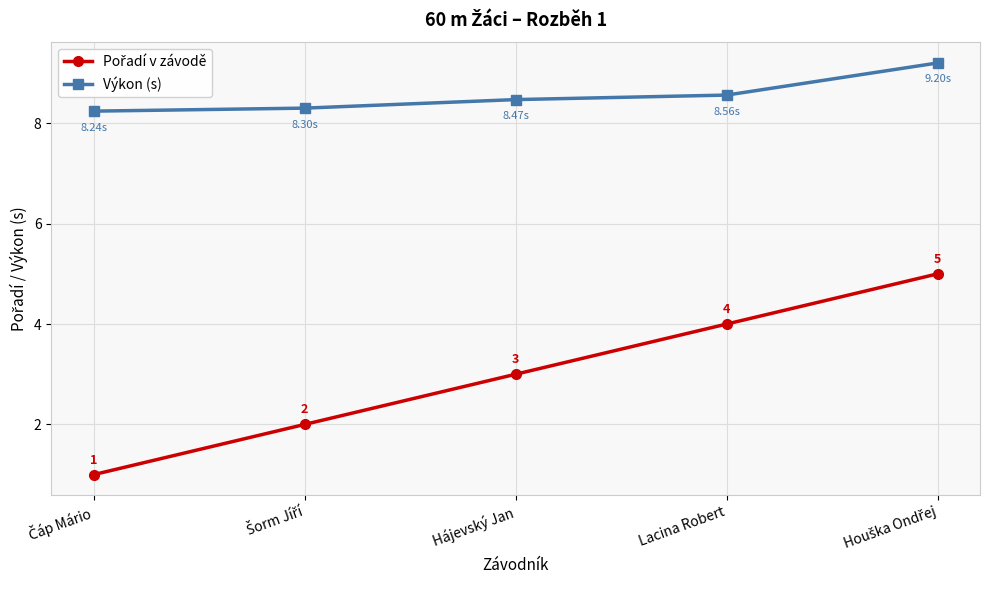

True or false: Výkon (s) has more than 2 interior local peaks.

False